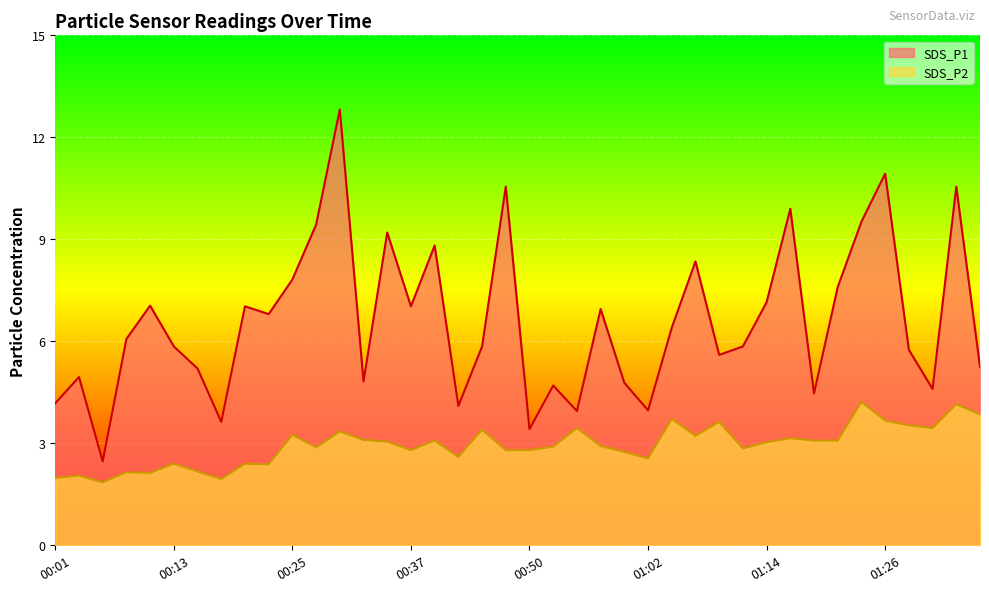

The SDS_P2 series shows 0.7 at 00:18. True or false?

False